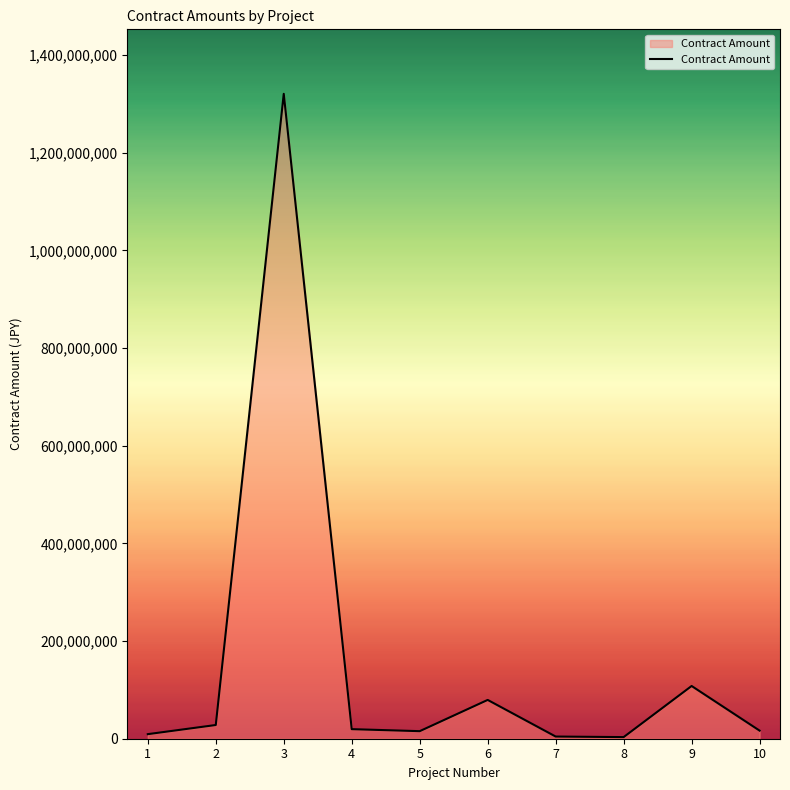

What is the greatest value displayed?

1320840000